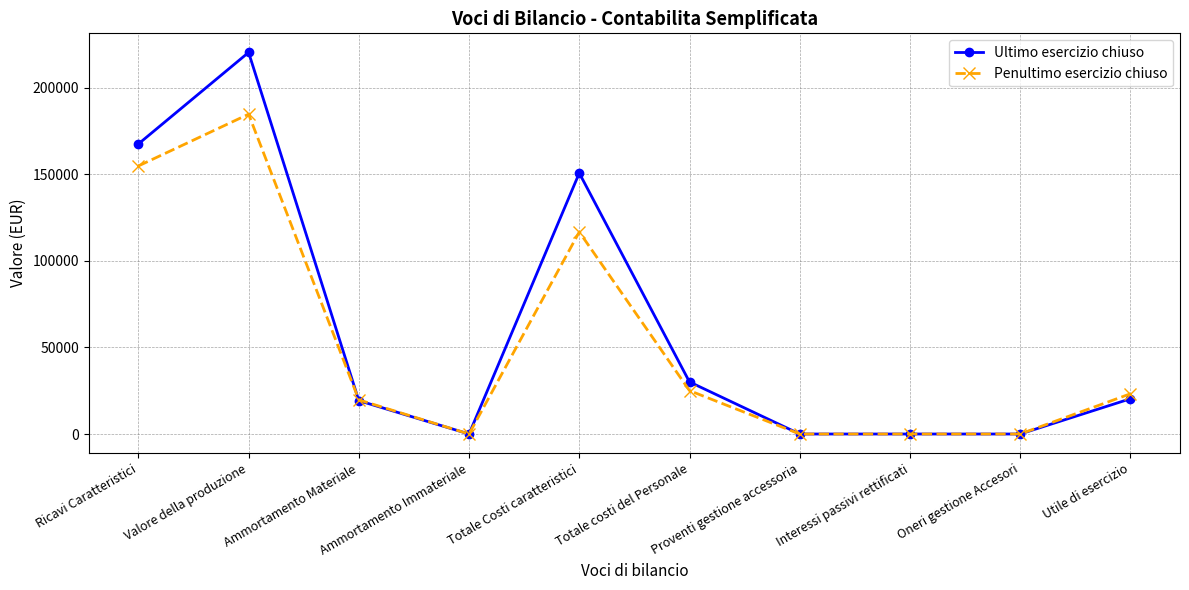

Reading left to right, what are all the values shown in this chart?

Ultimo esercizio chiuso: Ricavi Caratteristici=167613	Valore della produzione=220525	Ammortamento Materiale=19272	Ammortamento Immateriale=0	Totale Costi caratteristici=150803	Totale costi del Personale=30085	Proventi gestione accessoria=0	Interessi passivi rettificati=0	Oneri gestione Accesori=0	Utile di esercizio=20365
Penultimo esercizio chiuso: Ricavi Caratteristici=154907	Valore della produzione=184819	Ammortamento Materiale=19734	Ammortamento Immateriale=0	Totale Costi caratteristici=116770	Totale costi del Personale=25076	Proventi gestione accessoria=0	Interessi passivi rettificati=0	Oneri gestione Accesori=0	Utile di esercizio=23239